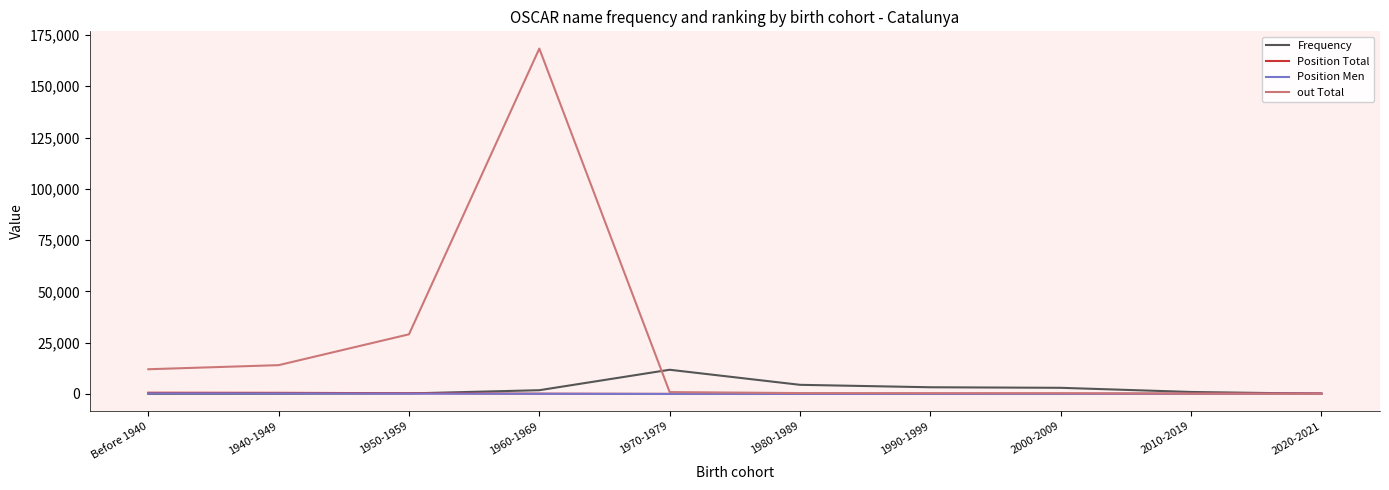

True or false: Position Men has a value of 5 at 1970-1979.

True